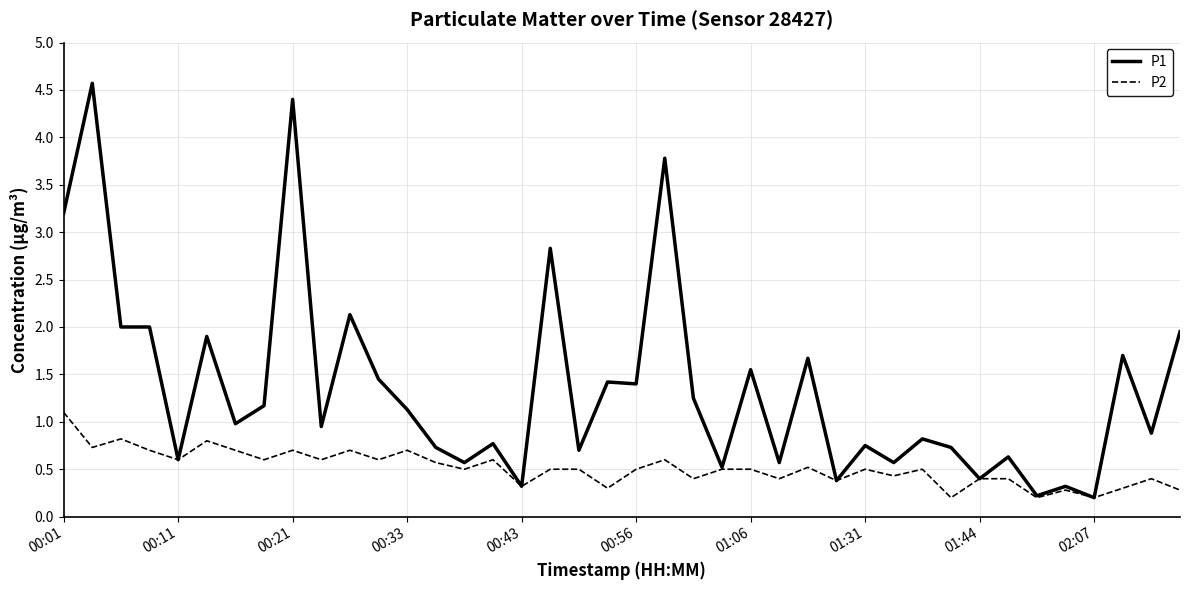

Which series has the widest spread of values?

P1